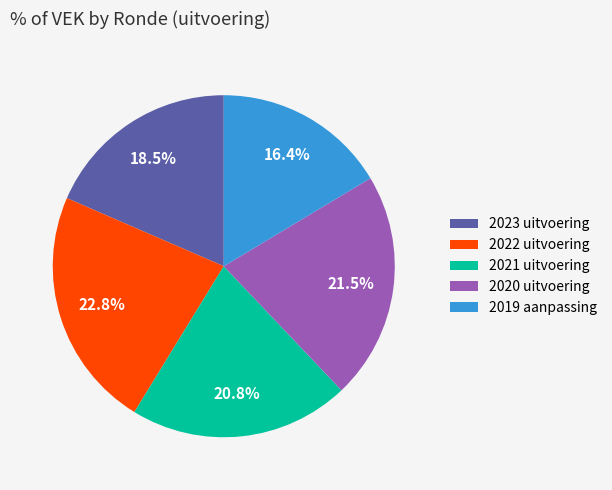

Which category has the biggest portion of the pie?

2022 uitvoering